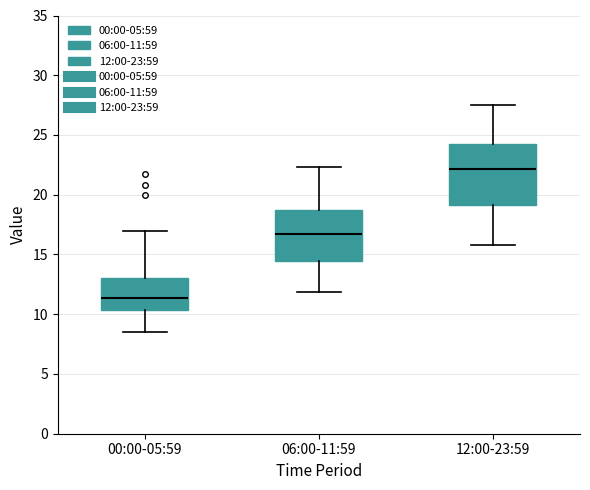

Where does the lower whisker of the box for 12:00-23:59 end on the y-axis? The values are not printed on the chart, so give them approximately, as read against the axis.

16.0